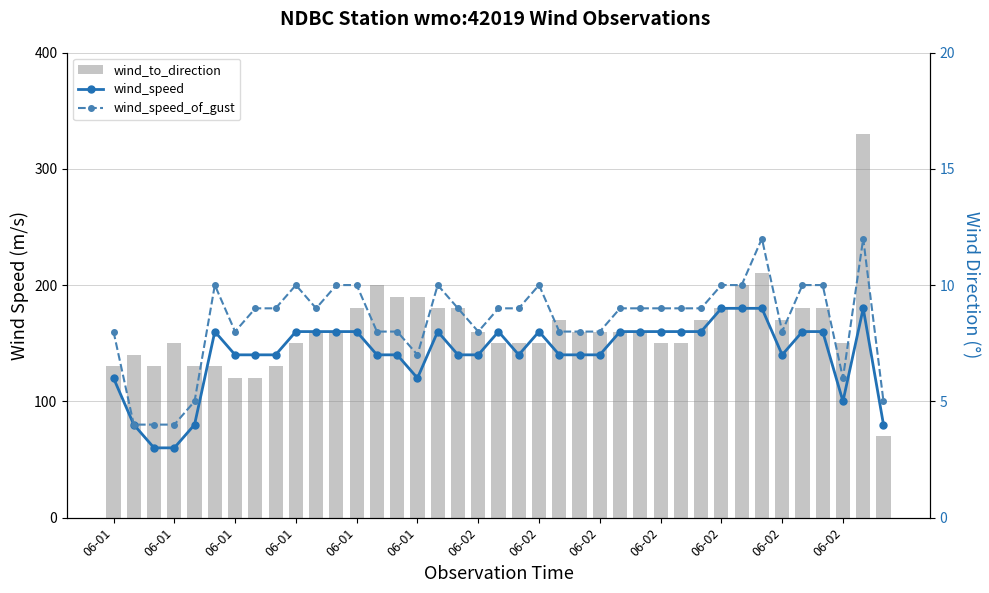

Are the bars grouped side by side (vs. stacked)?

Yes